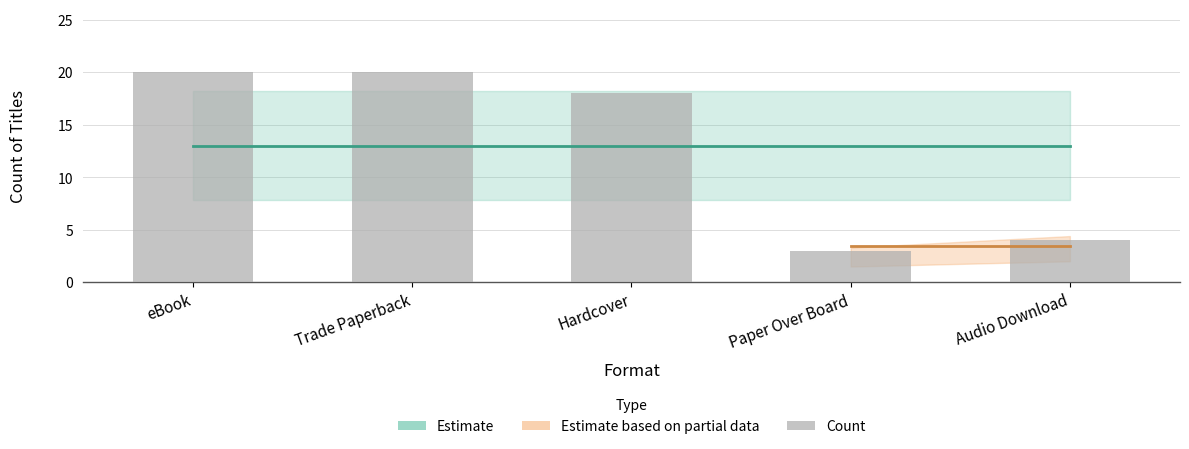

What is the average value?

13